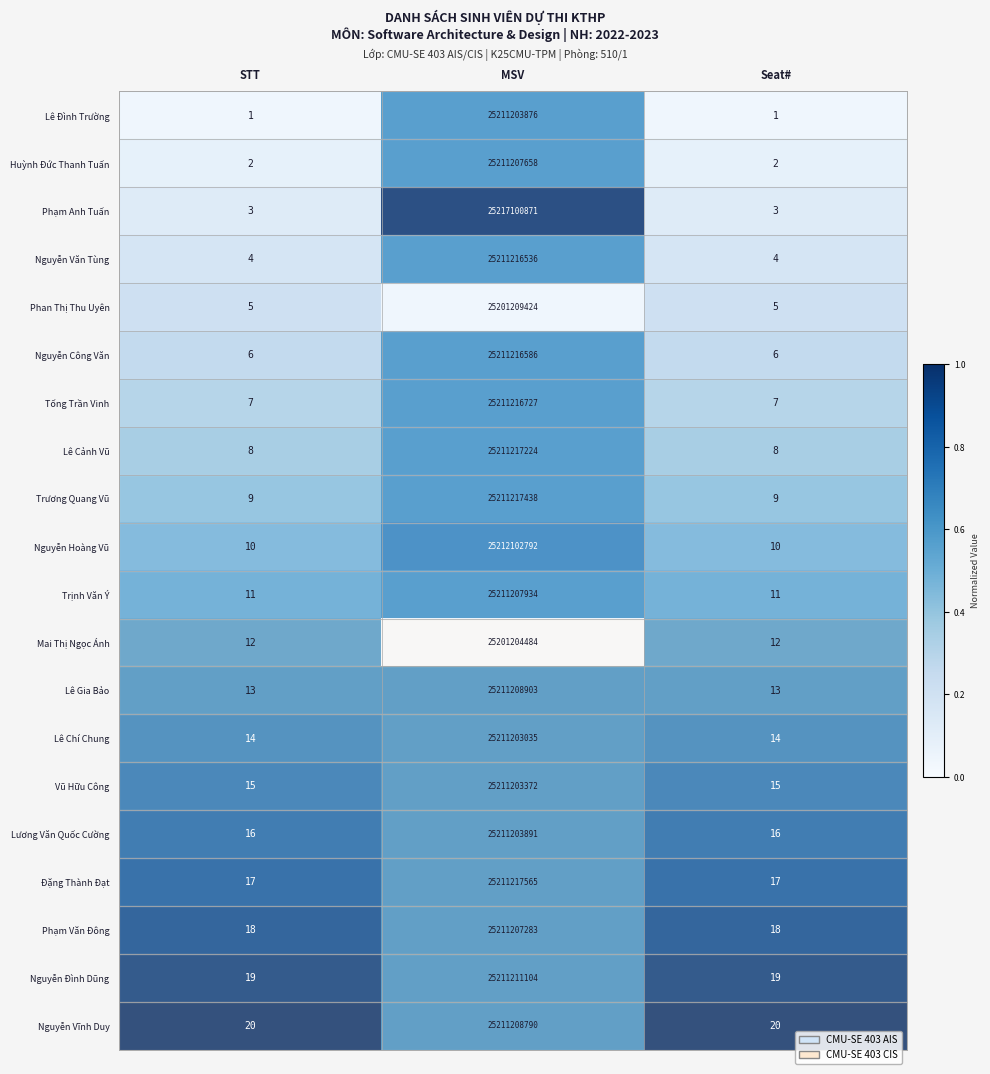

What is the sum of all Mai Thị Ngọc Ánh values?

25201204508